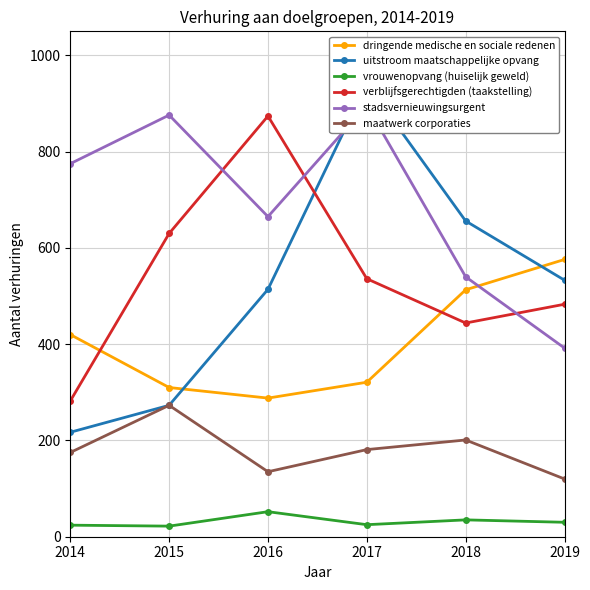

At which label does dringende medische en sociale redenen reach its peak?

2019